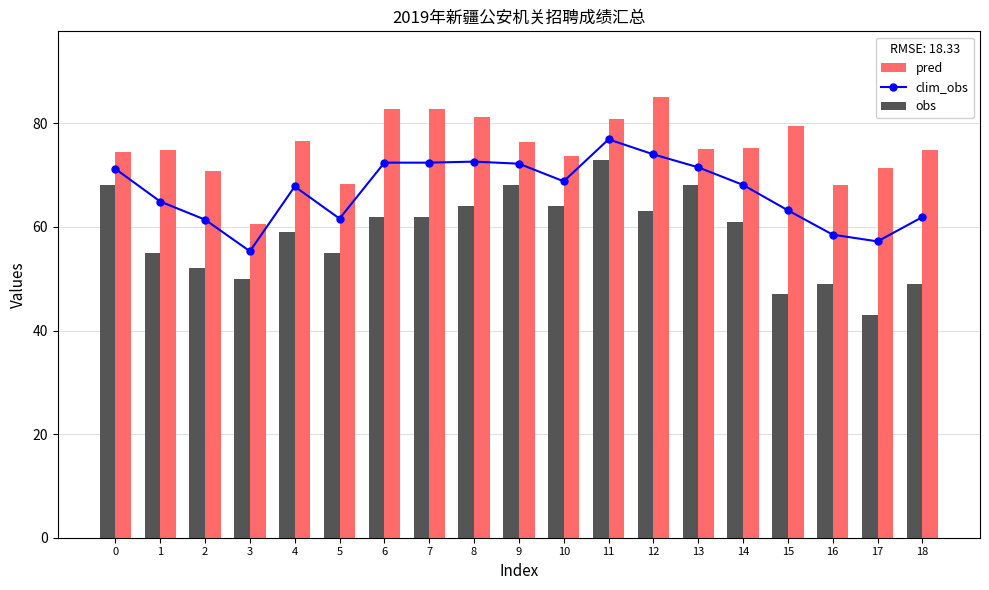

Which category has the highest value in the obs series?

11